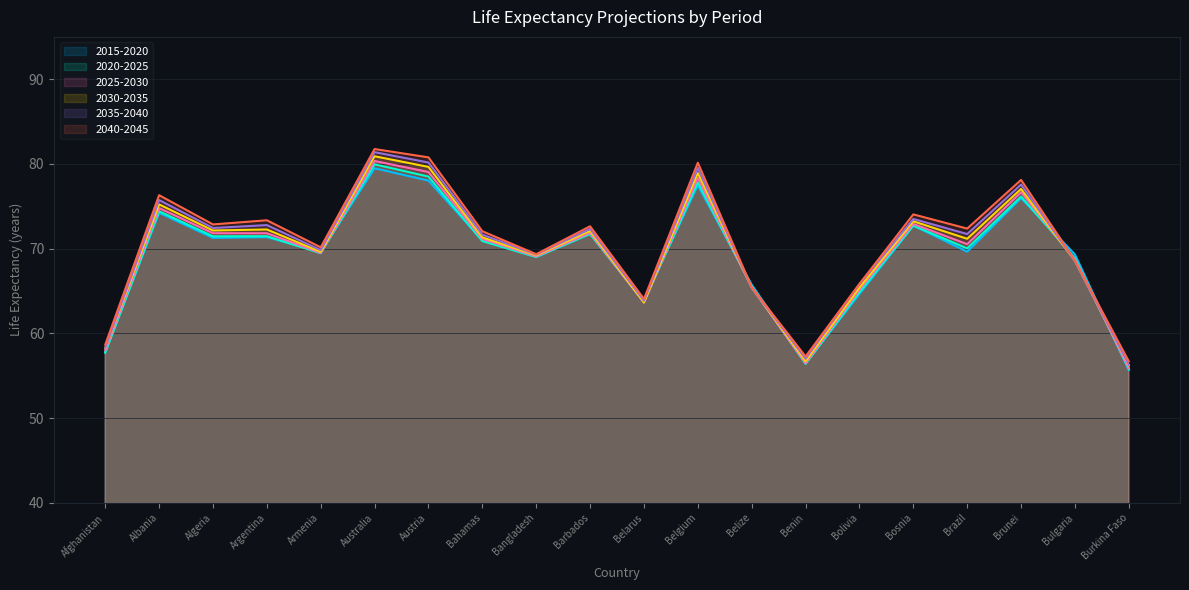

Where is the first local maximum for 2020-2025?

Albania